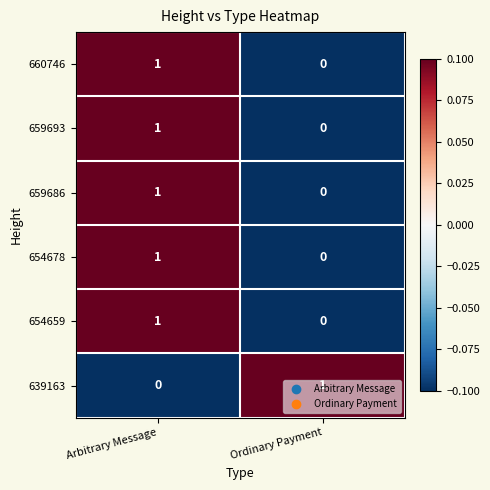

The 639163 series shows 1 at Ordinary Payment. True or false?

True